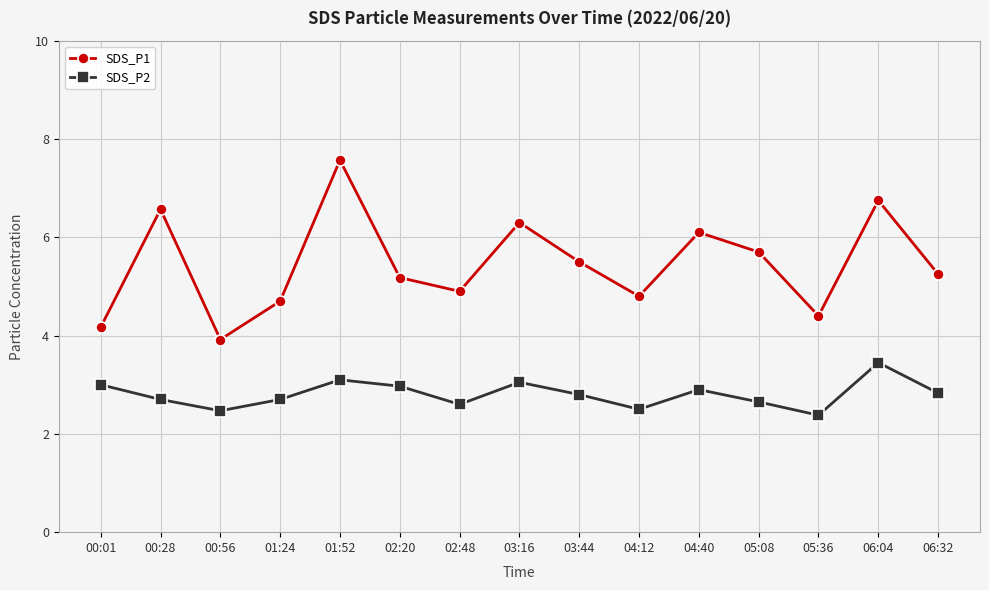

Which category has the highest value in the SDS_P2 series?

06:04